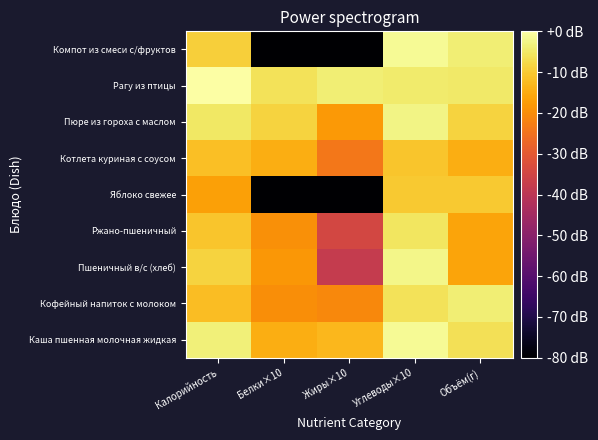

How many data points does each series have?

5